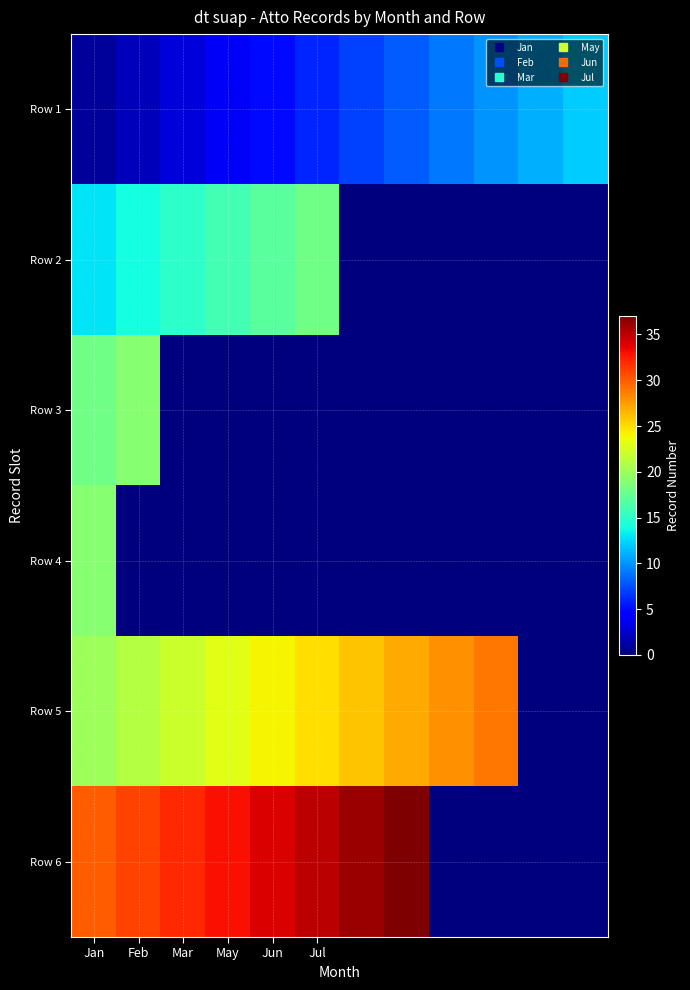

How many distinct data groups are displayed?

6